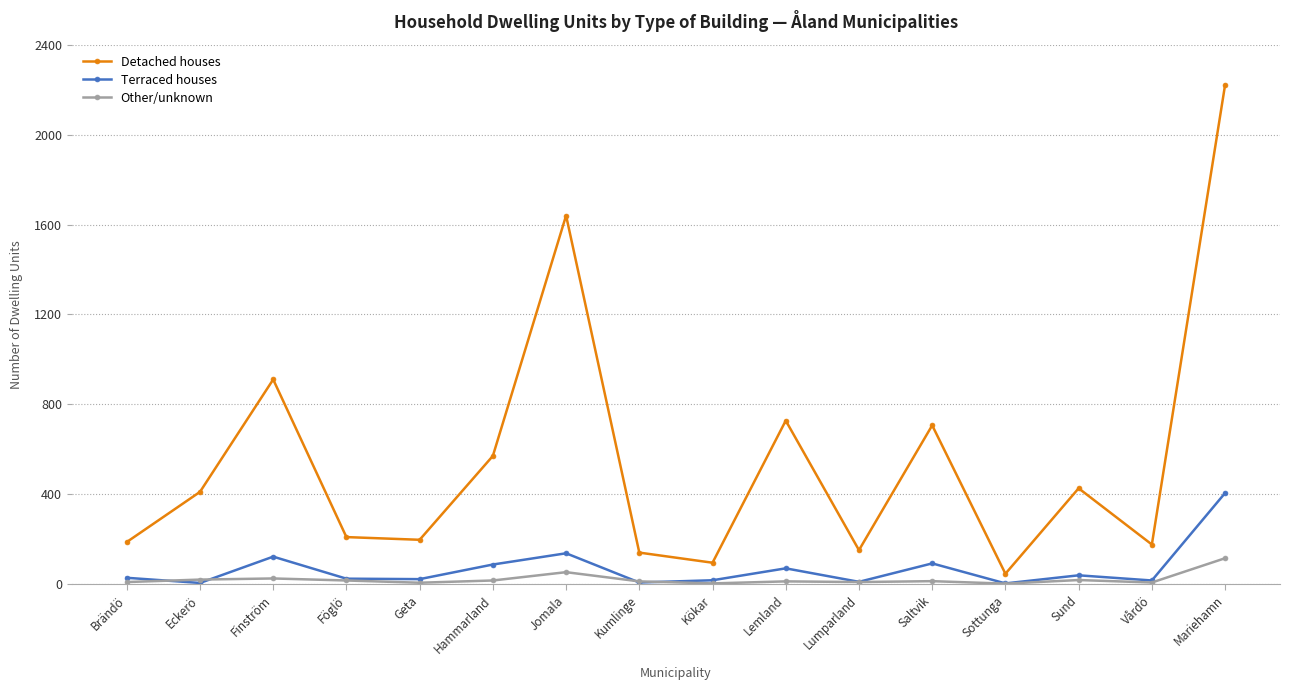

Which label corresponds to the largest value in the chart?

Mariehamn